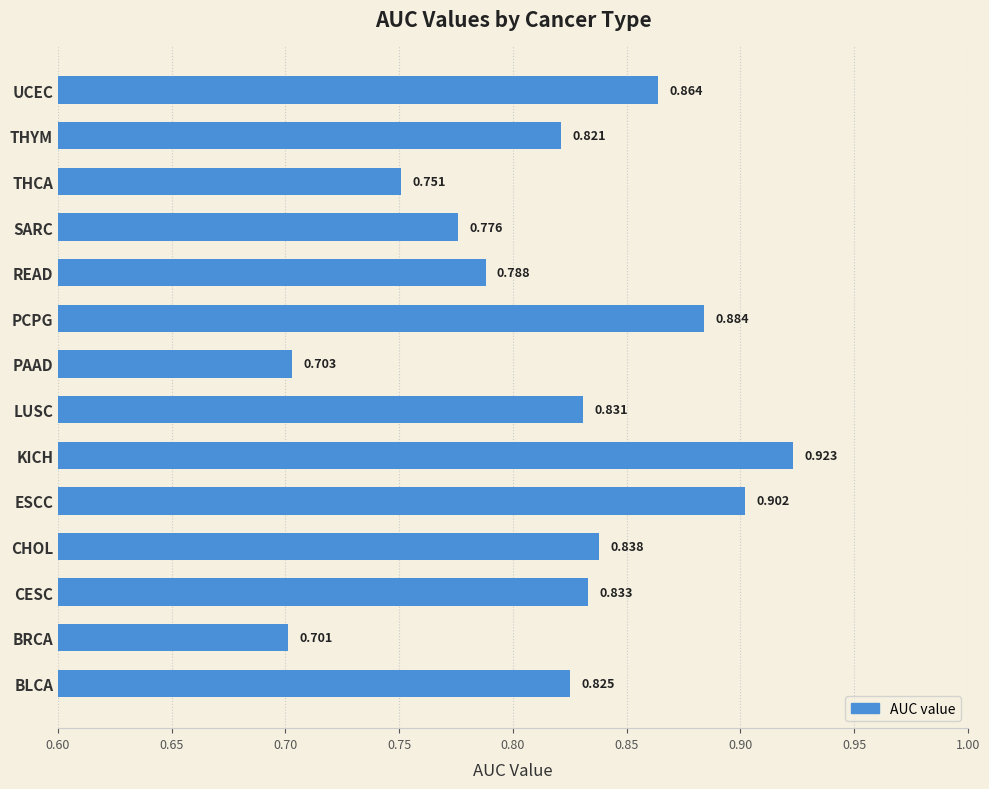

What is the smallest value displayed?

0.7